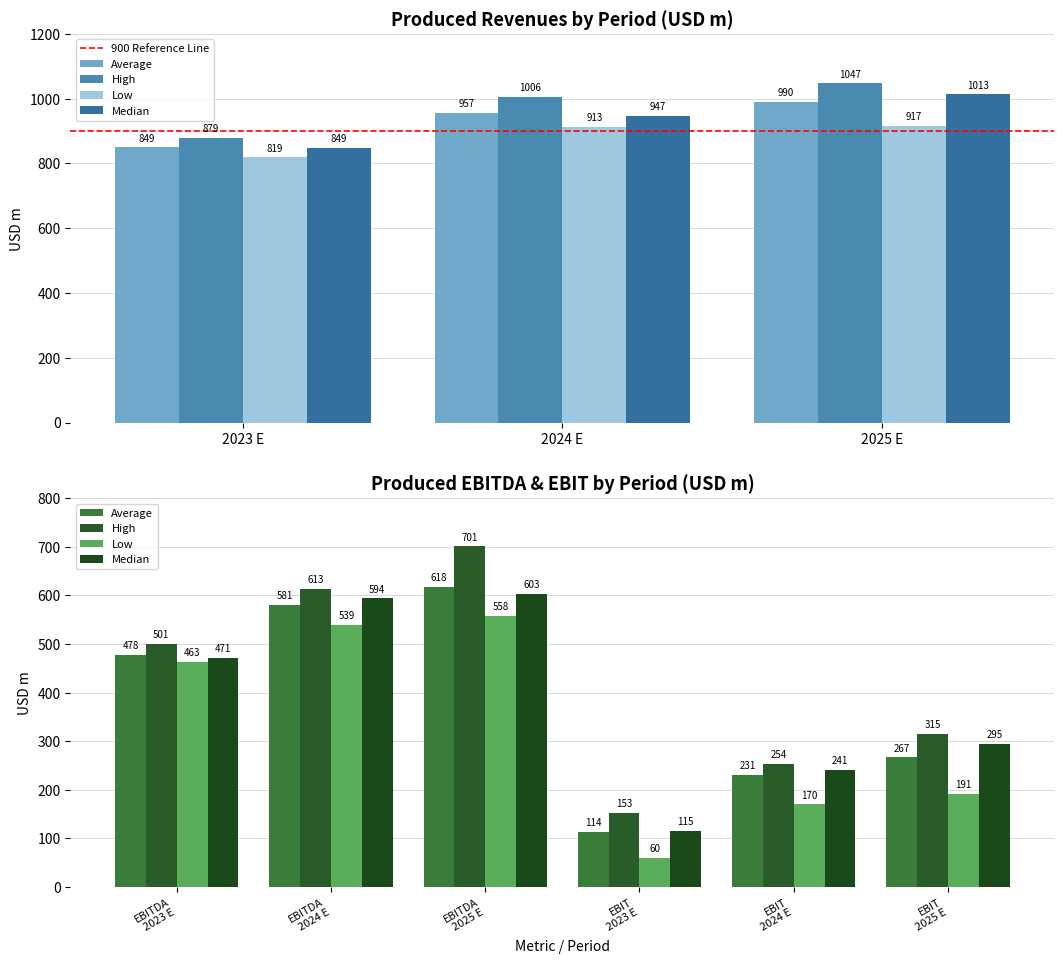

How many values in the Average series exceed 581?

4